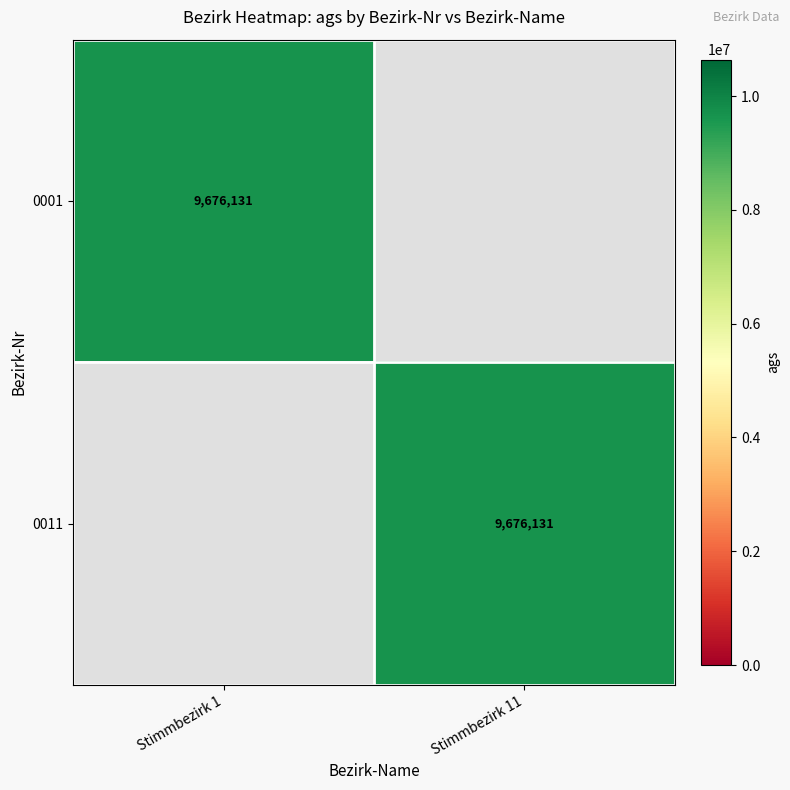

The 0011 series shows 4522009 at Stimmbezirk 11. True or false?

False